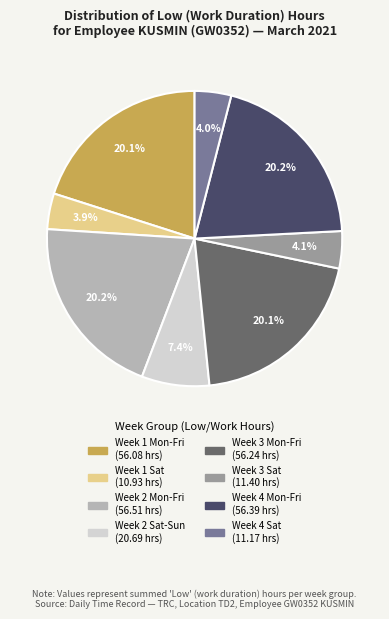

Is there any slice that represents more than half of the pie?

No